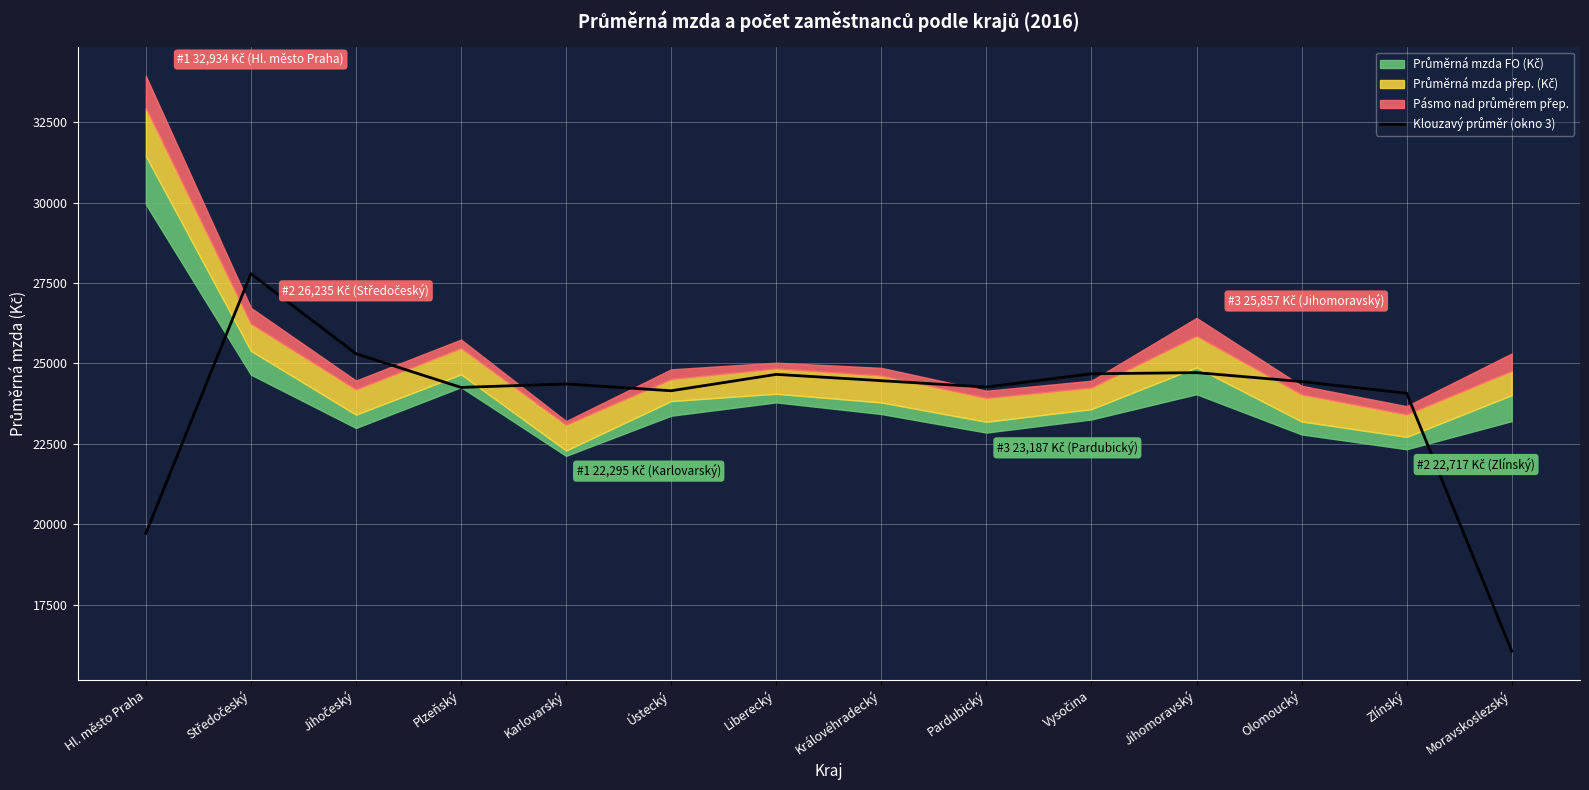

Reading left to right, list all the values displayed in this chart.

19723.0	27787.0	25301.0	24254.7	24361.7	24150.7	24659.7	24464.0	24266.0	24677.3	24714.3	24436.7	24074.3	16062.0